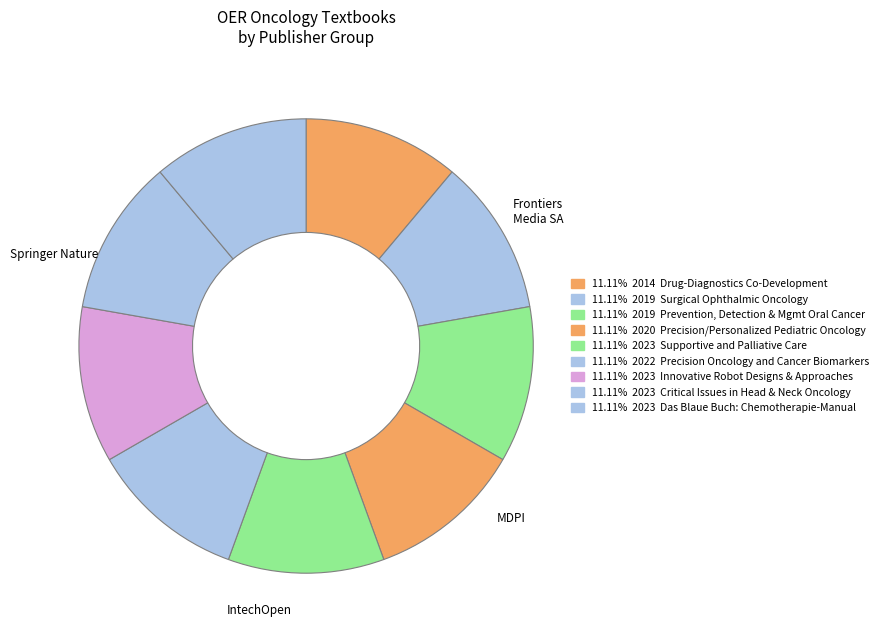

How many slices are in this pie chart?

9